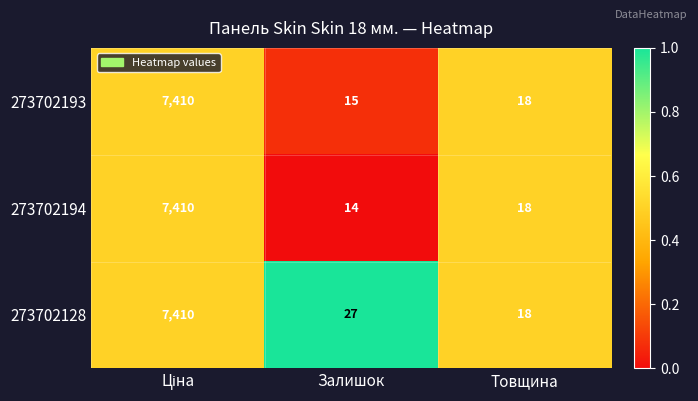

Which series has the largest total across all categories?

273702128